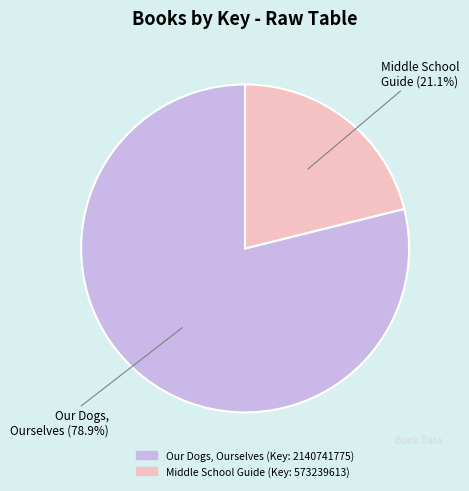

Is there any slice that represents more than half of the pie?

Yes